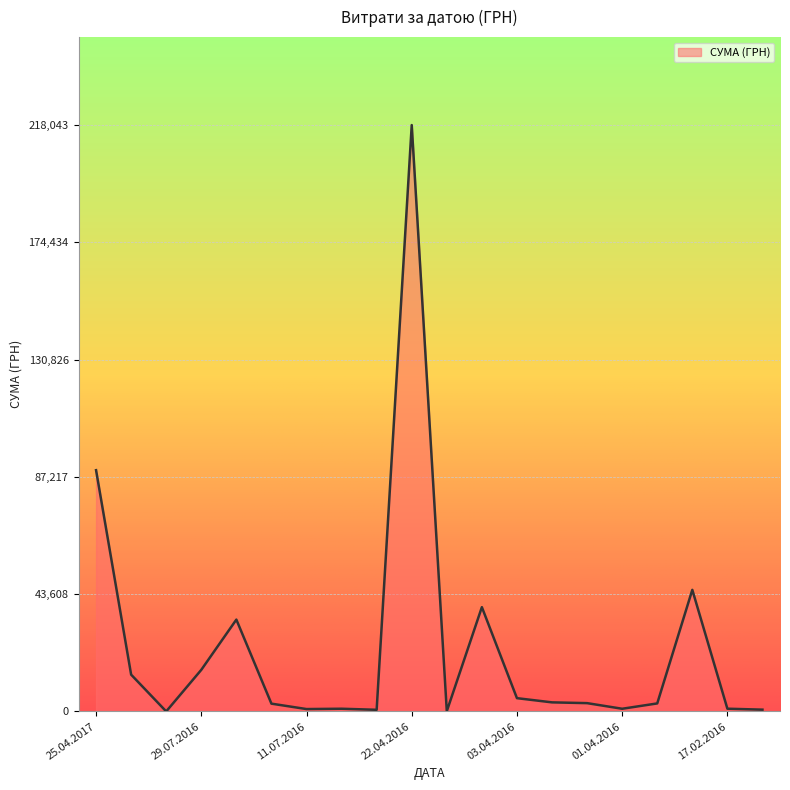

Is this an area chart (filled region under the line)?

Yes